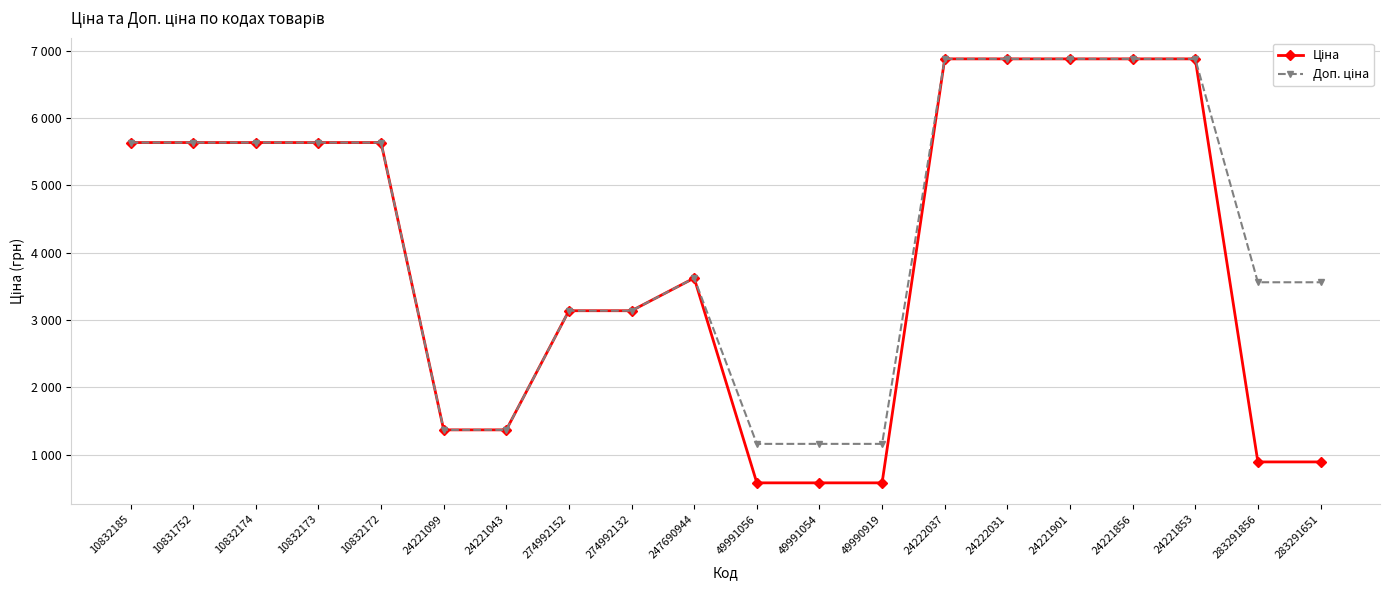

Is it true that Ціна equals 2122.4 at 24221099?

False